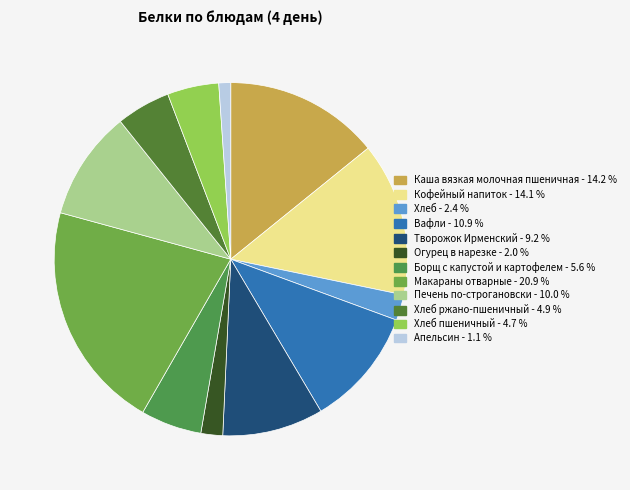

Count the number of slices in the pie.

12